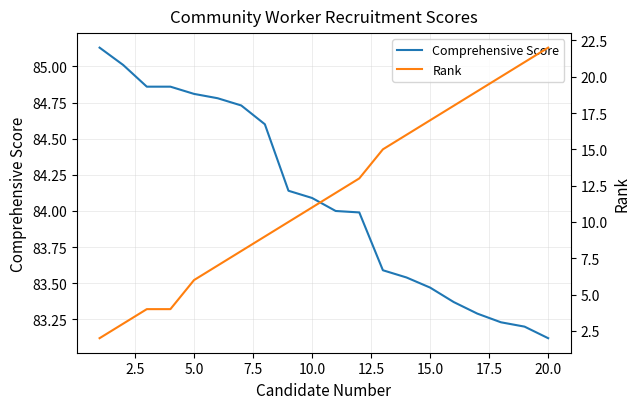

What is the approximate value of Comprehensive Score at 2.5?

85.0